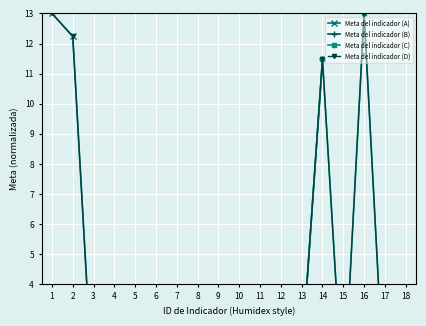

Which label corresponds to the largest value in the chart?

1